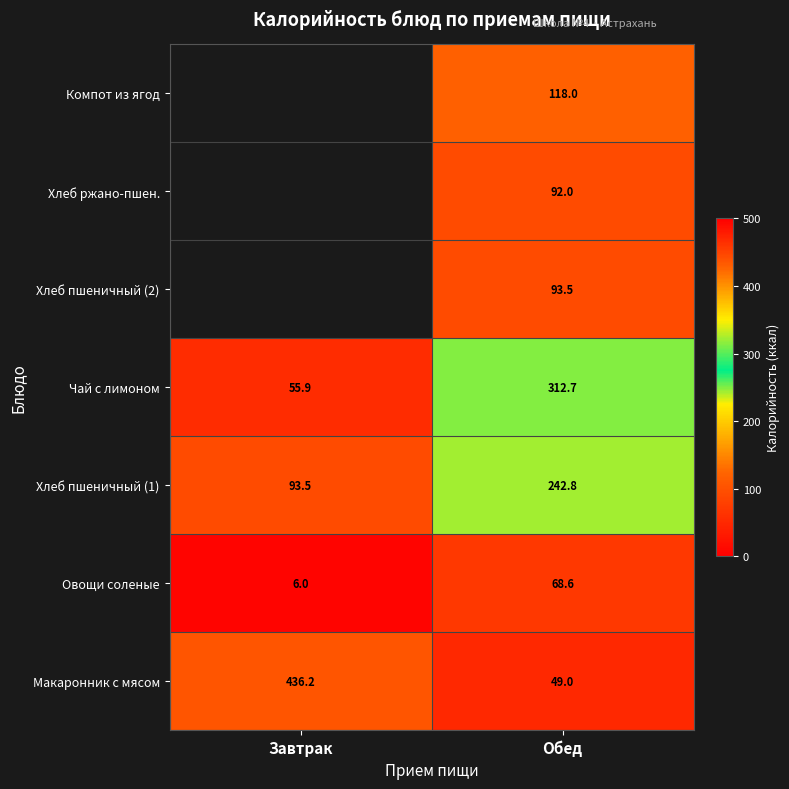

Is the value of Хлеб пшеничный (2) at Обед greater than the value of Овощи соленые at Обед?

Yes